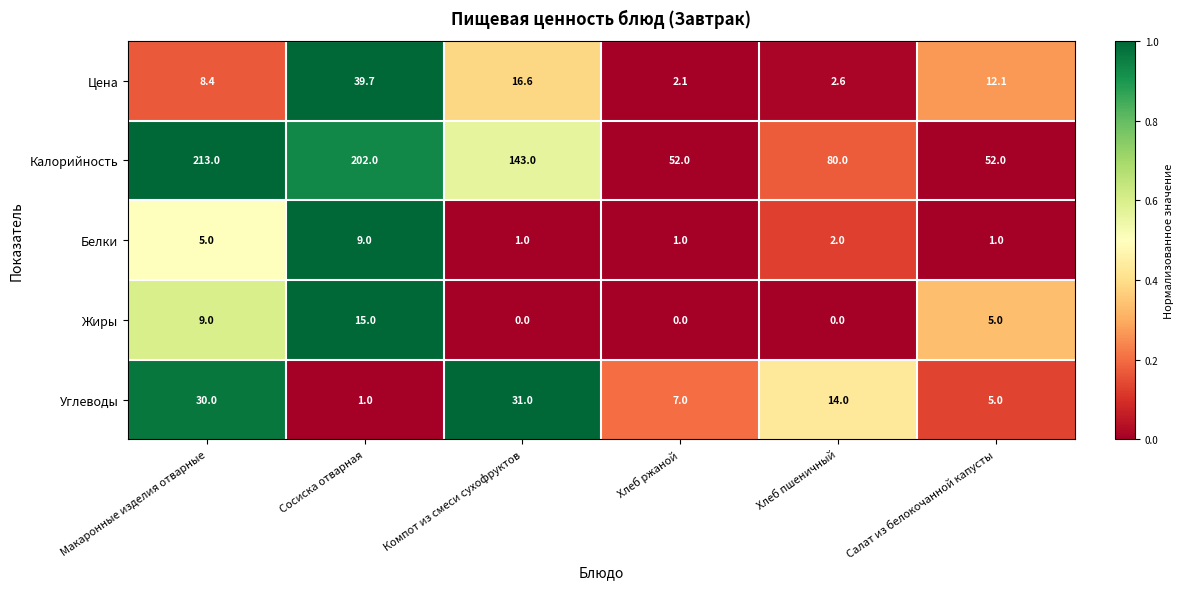

Rank the series by their maximum value, from lowest to highest.

Белки, Жиры, Углеводы, Цена, Калорийность